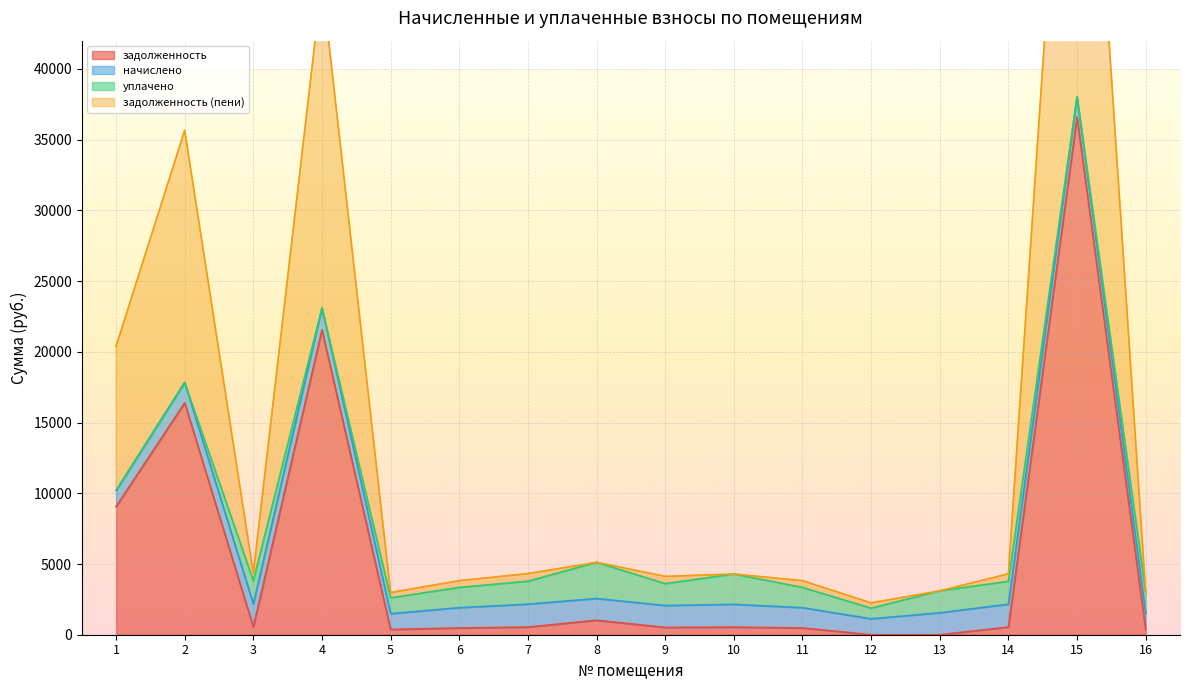

What is the difference between the second highest and second lowest values in the задолженность series?

21556.5